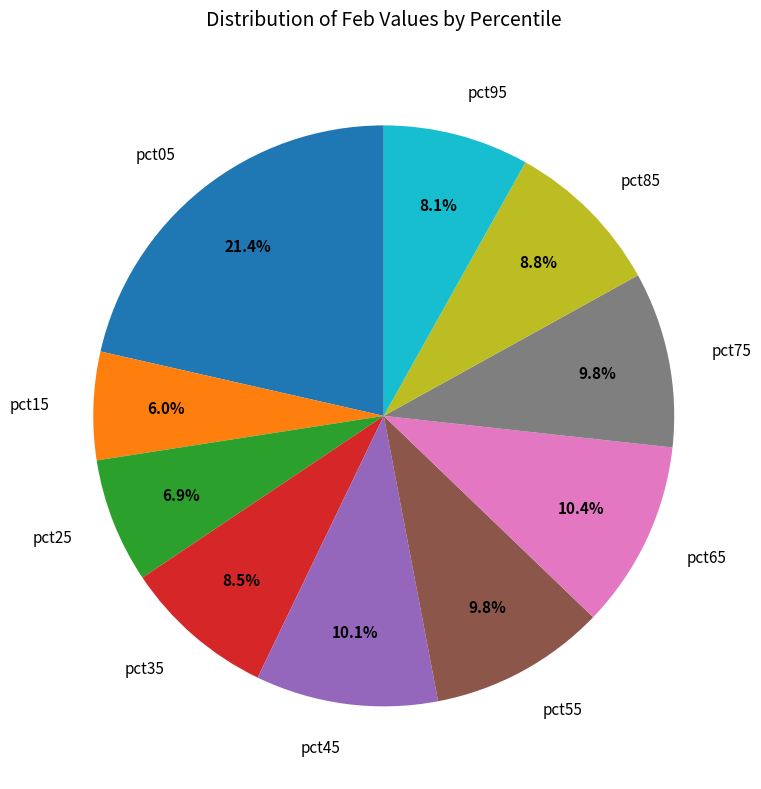

Which category has the smallest portion of the pie?

pct15